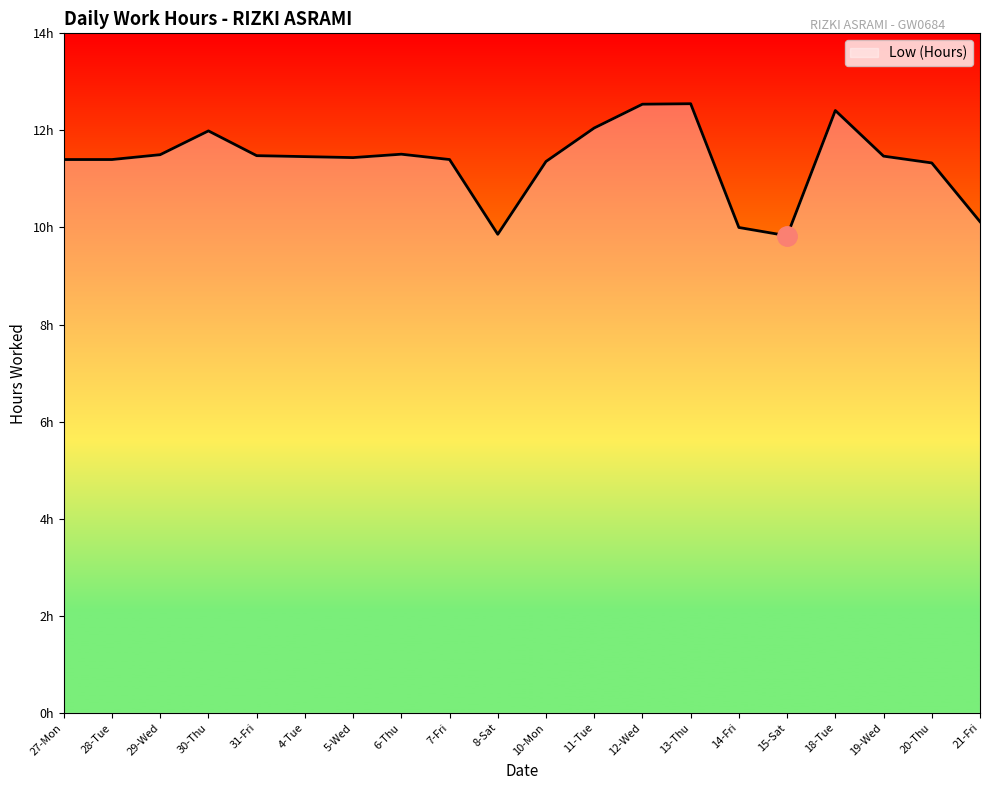

What is the sum of all values?

227.1